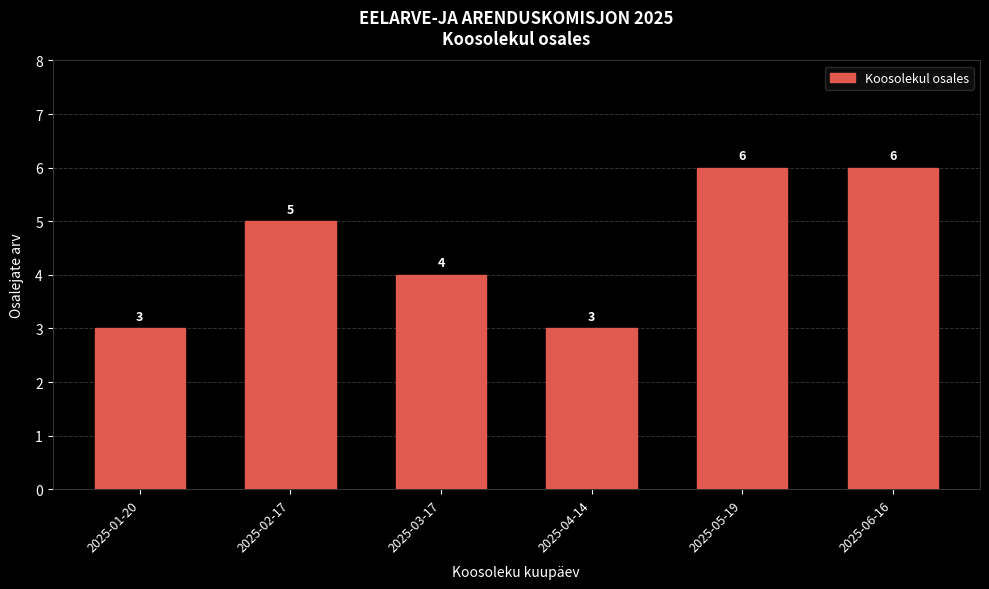

Reading left to right, transcribe all the data shown in this chart.

3	5	4	3	6	6